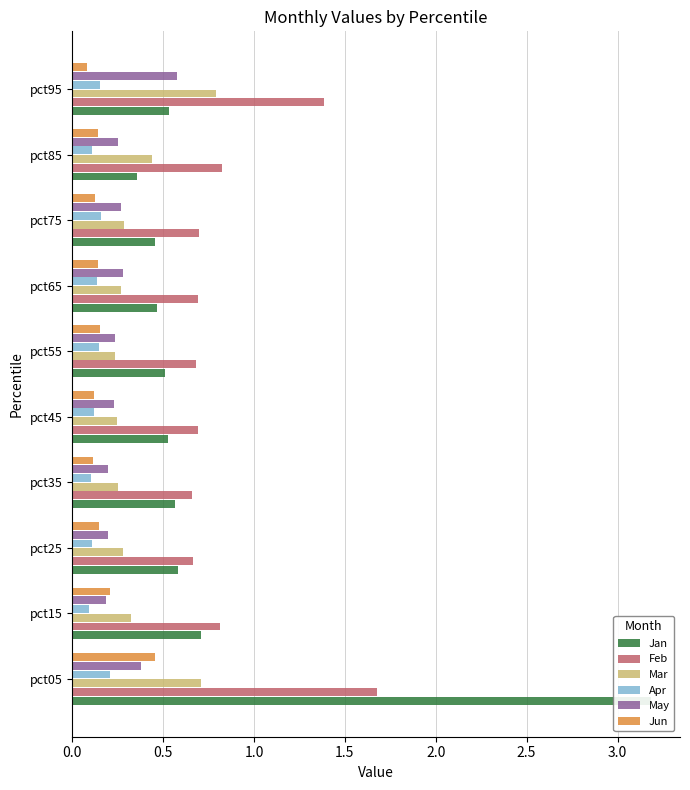

What are all the series names shown in the legend?

Jan, Feb, Mar, Apr, May, Jun